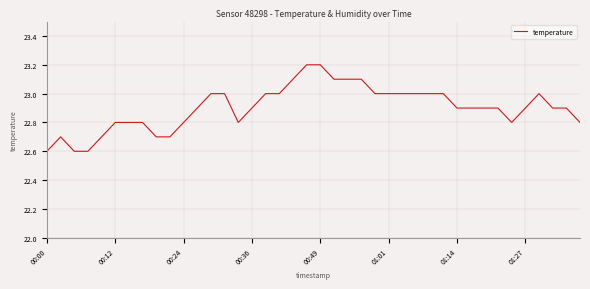

What is the smallest value displayed?

22.6